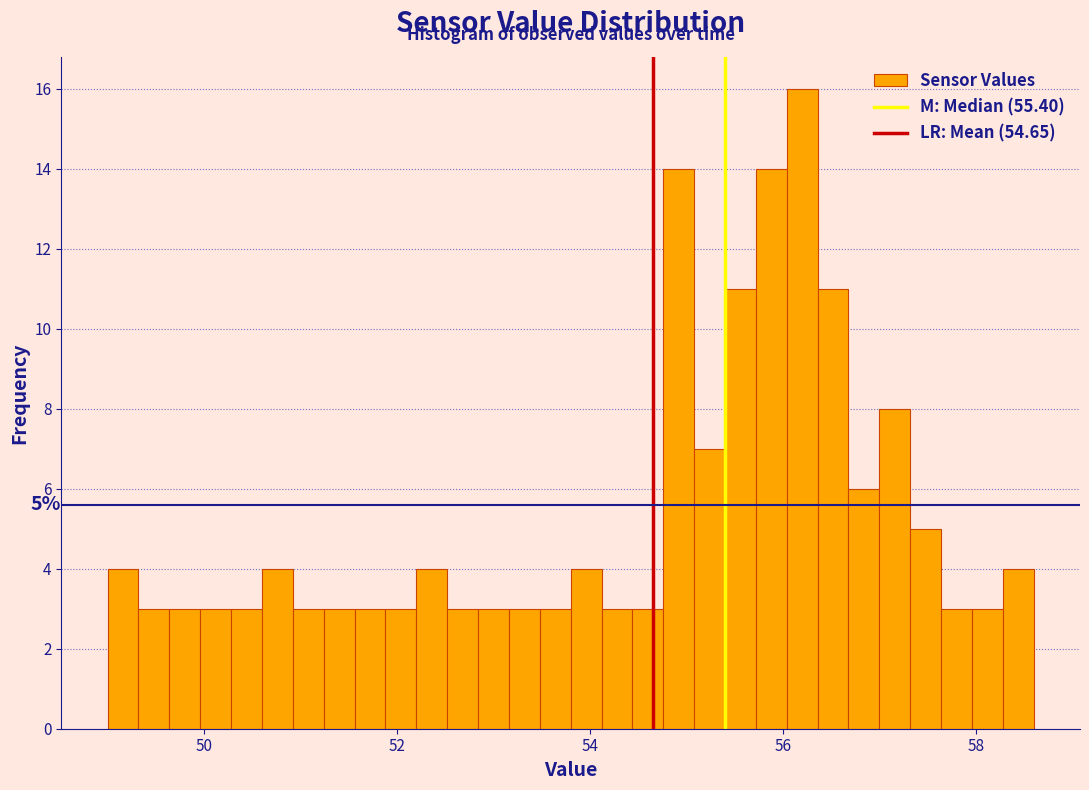

Around what value on the x-axis is the tallest bar? Give the approximate position of its centre, as read against the axis.

56.2